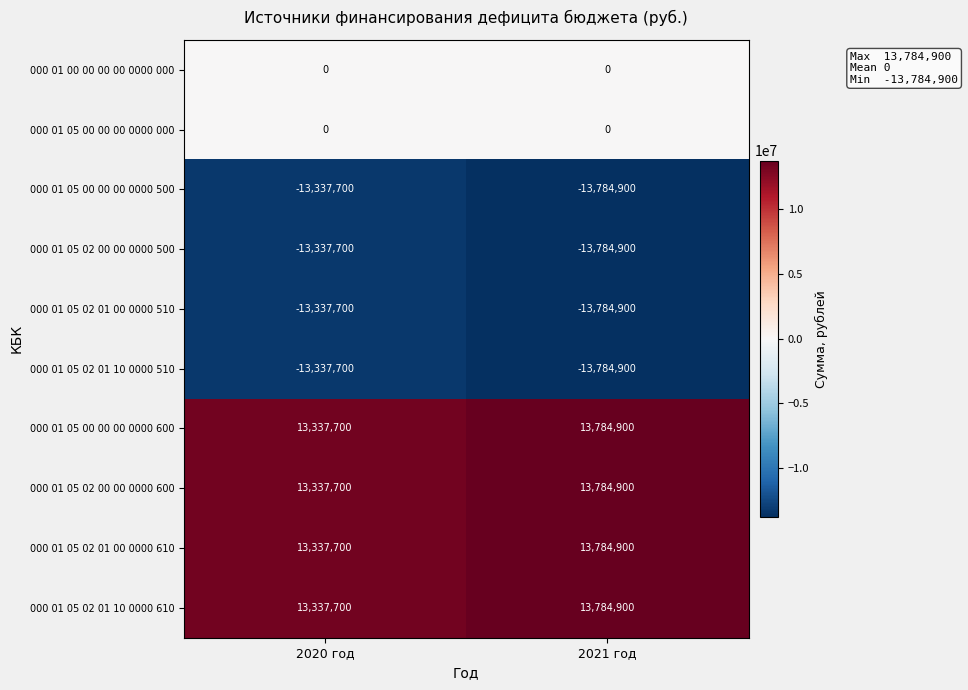

Reading left to right, what are all the values shown in this chart?

000 01 00 00 00 00 0000 000: 2020 год=0	2021 год=0
000 01 05 00 00 00 0000 000: 2020 год=0	2021 год=0
000 01 05 00 00 00 0000 500: 2020 год=-13337700	2021 год=-13784900
000 01 05 02 00 00 0000 500: 2020 год=-13337700	2021 год=-13784900
000 01 05 02 01 00 0000 510: 2020 год=-13337700	2021 год=-13784900
000 01 05 02 01 10 0000 510: 2020 год=-13337700	2021 год=-13784900
000 01 05 00 00 00 0000 600: 2020 год=13337700	2021 год=13784900
000 01 05 02 00 00 0000 600: 2020 год=13337700	2021 год=13784900
000 01 05 02 01 00 0000 610: 2020 год=13337700	2021 год=13784900
000 01 05 02 01 10 0000 610: 2020 год=13337700	2021 год=13784900